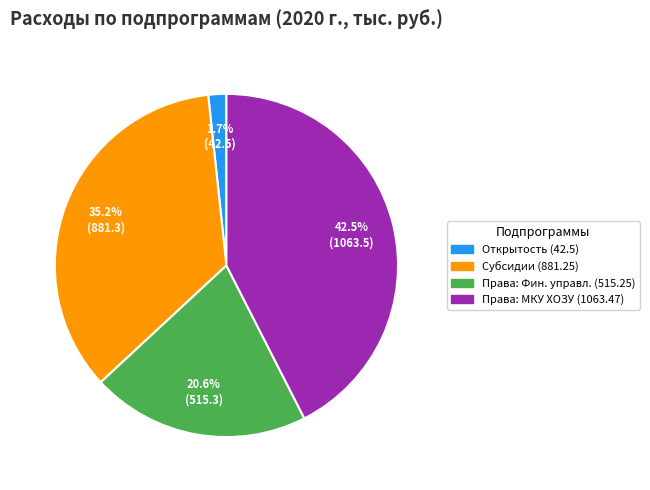

Does any single category account for the majority?

No